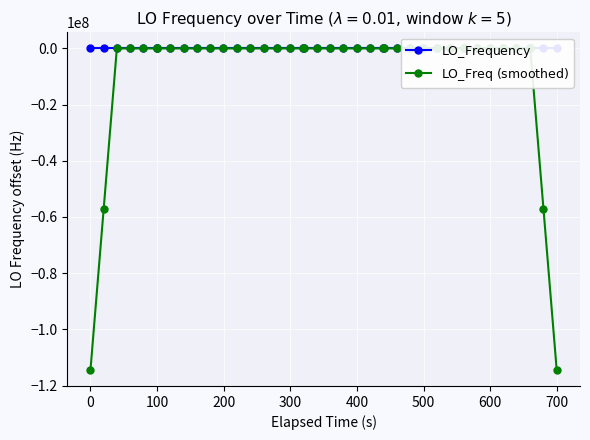

What is the smallest value displayed?

-114418801.4